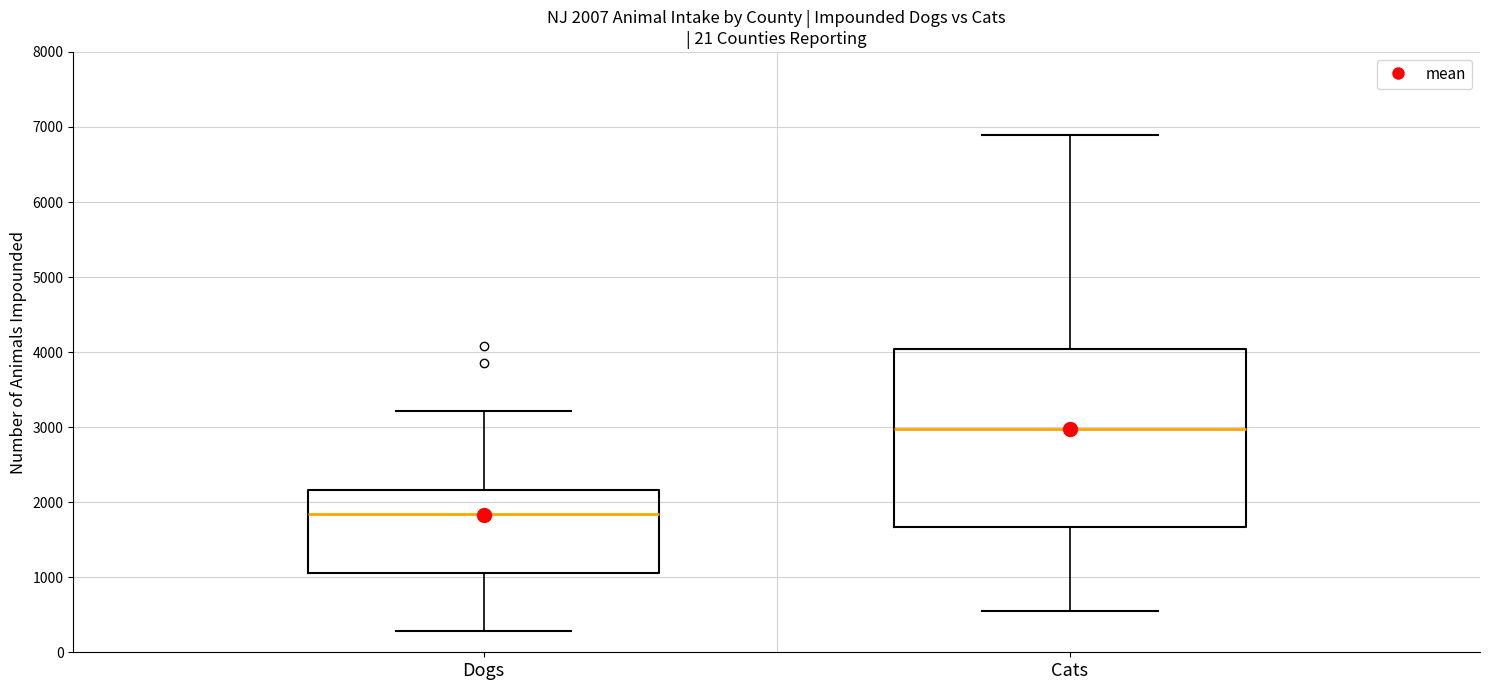

Which box's median line is the lowest?

Dogs